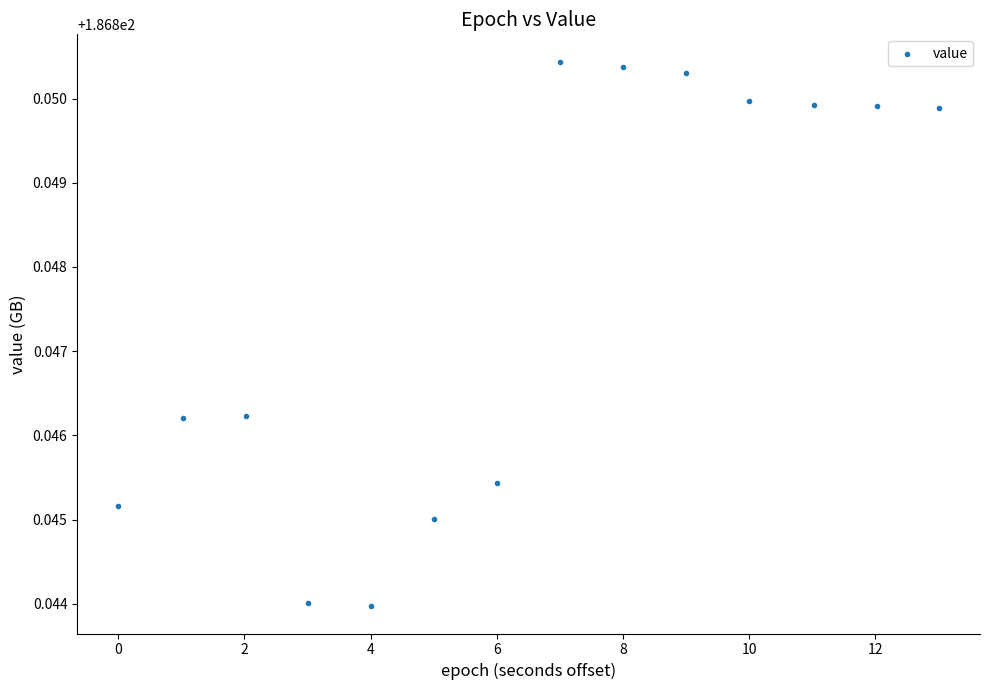

What is the range of X values (max minus min)?

13.0